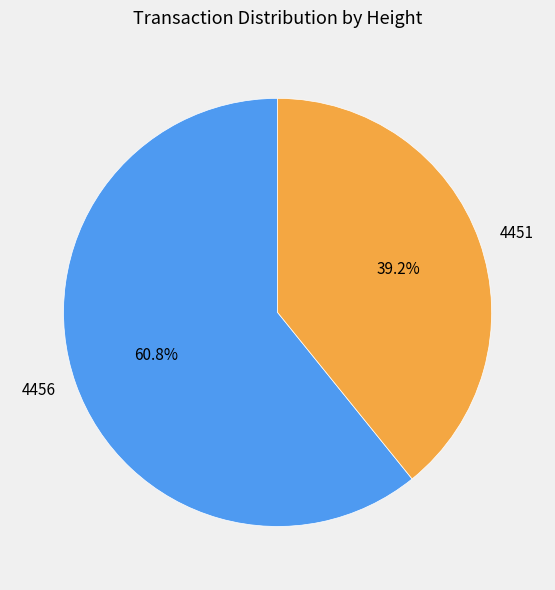

What is the total percentage of 4456 and 4451?

100.0%